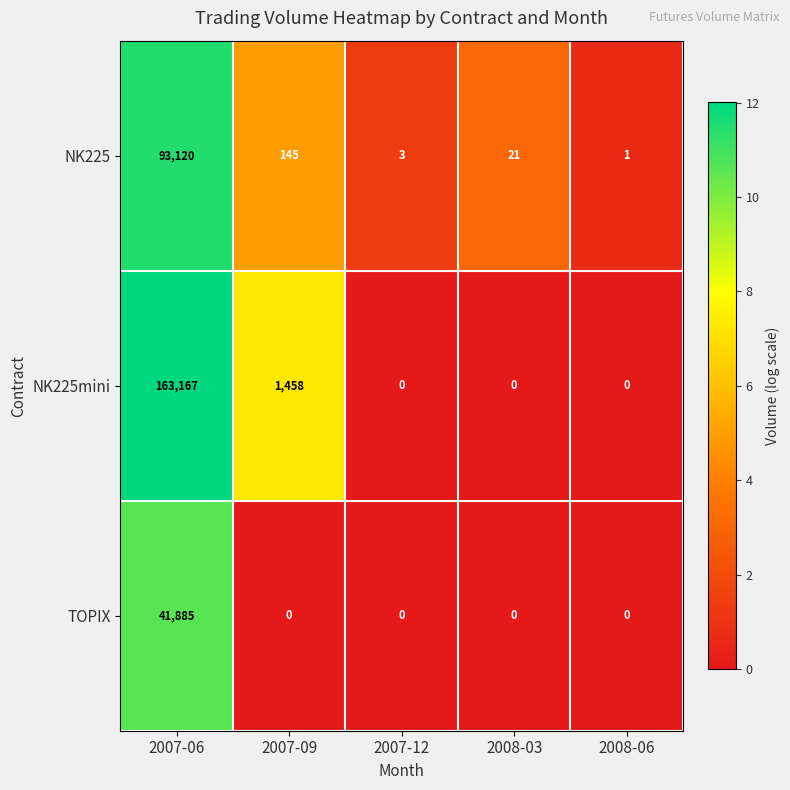

Which category has the highest value in the NK225 series?

2007-06